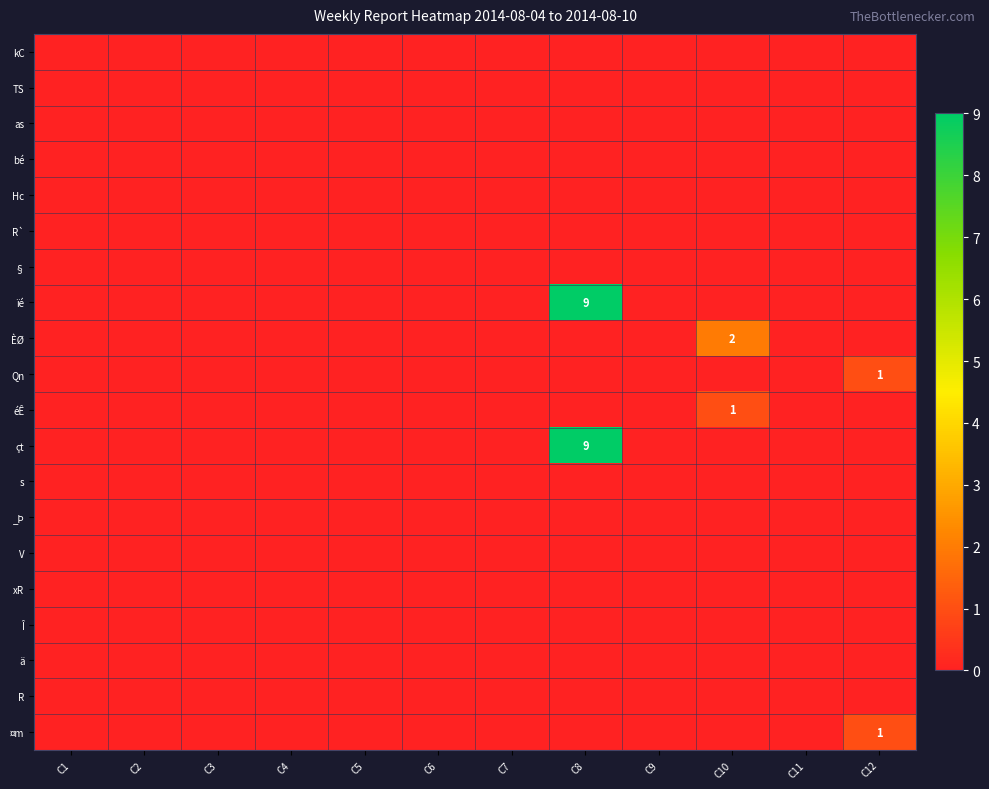

Is it true that Hc equals 0 at C3?

True